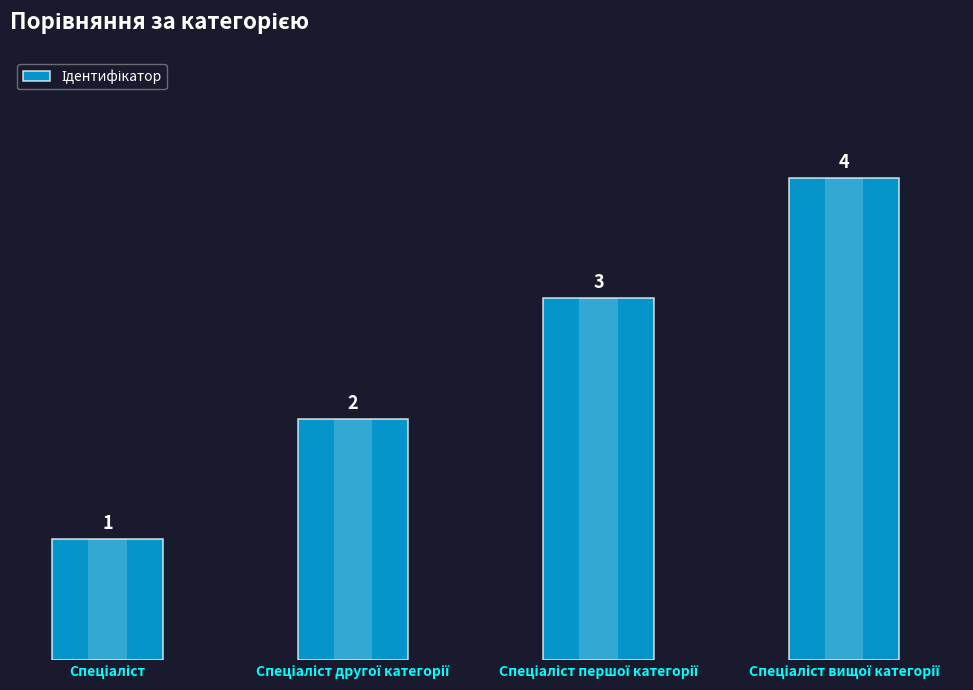

Where does the data first go above 3?

Спеціаліст вищої категорії